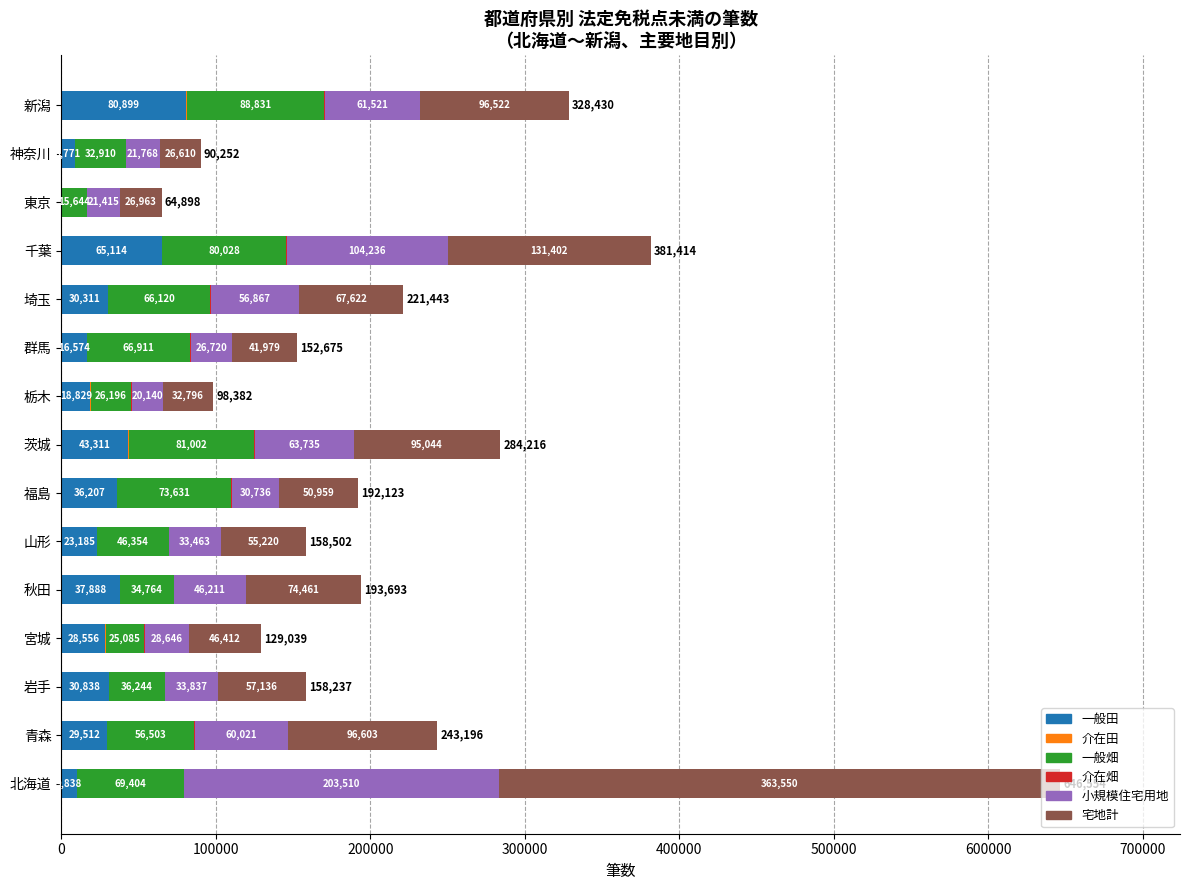

Is it true that 一般田 equals 28556 at 宮城?

True